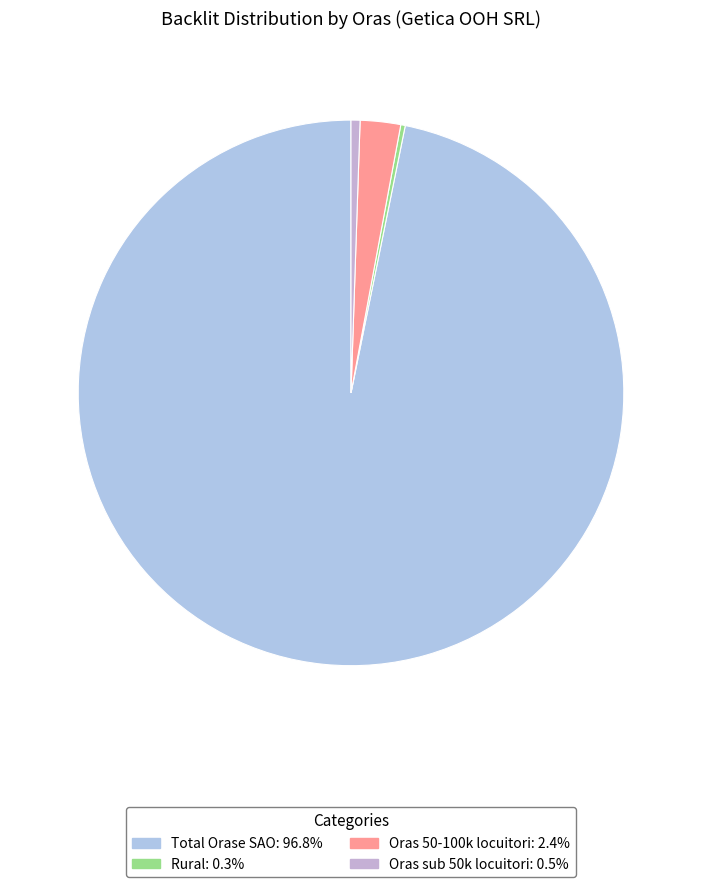

Which slice represents more than half of the pie?

Total Orase SAO